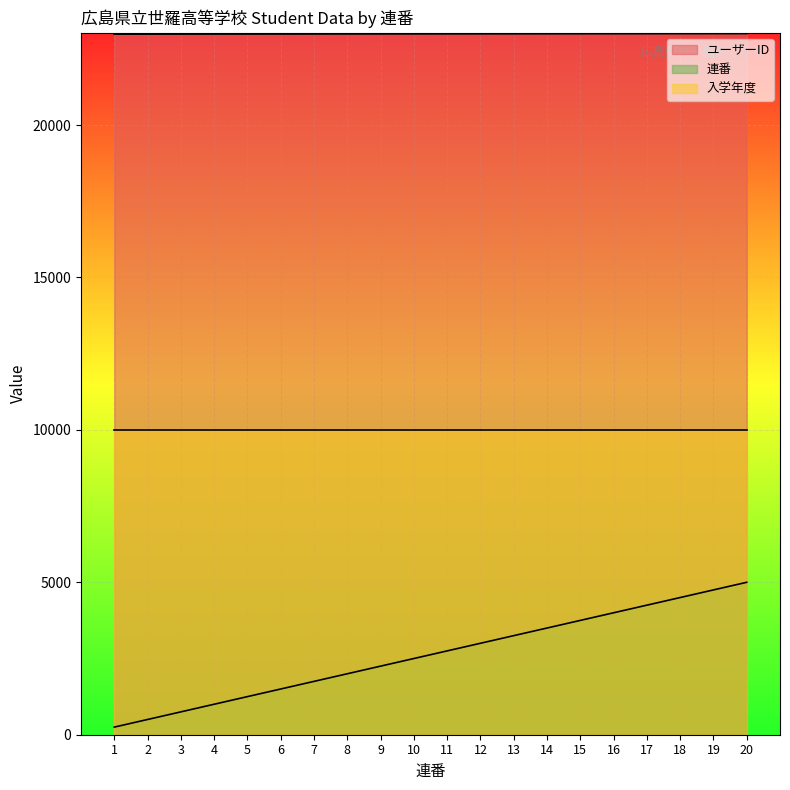

What is the value of the 連番 point at the 1st from the left?

250.0